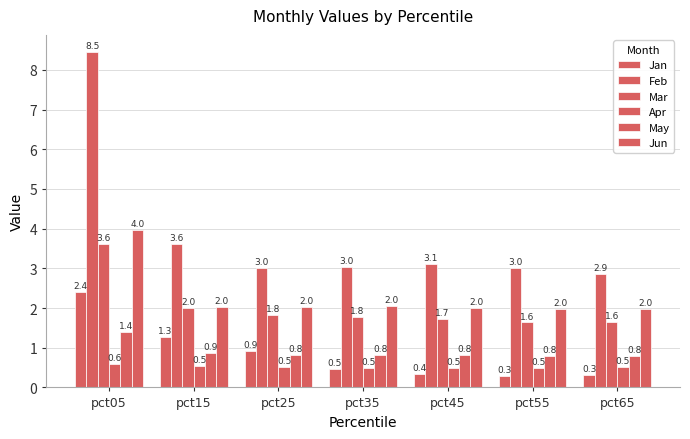

Which series has the largest total across all categories?

Feb